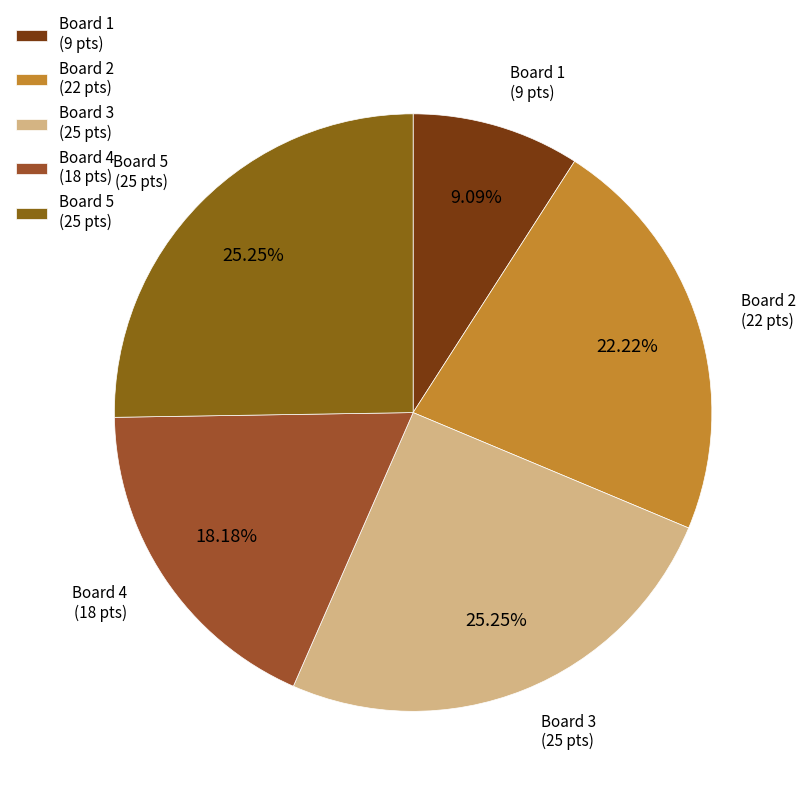

To the nearest percent, what percentage of the pie is Board 2?

22%